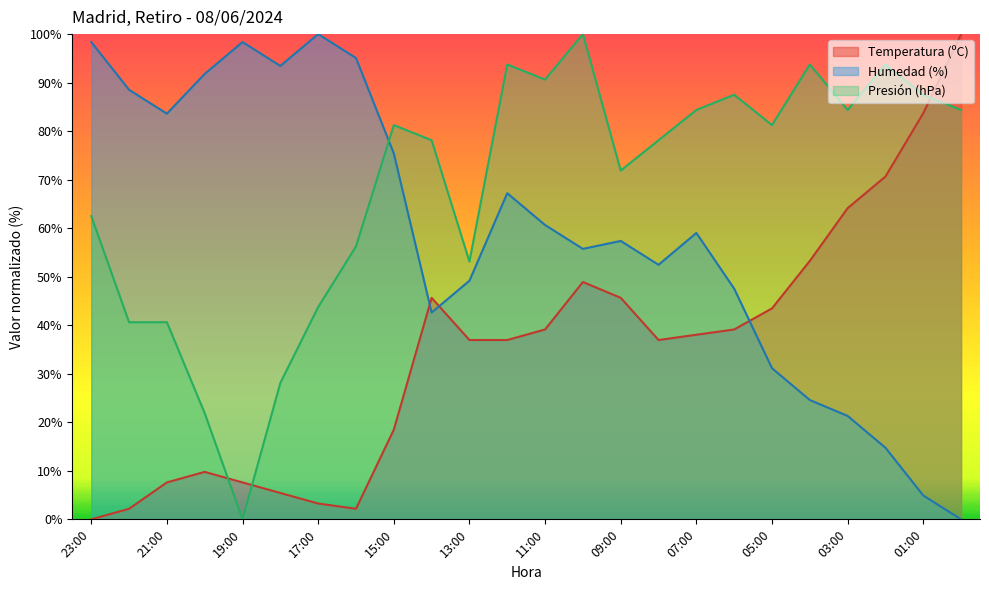

What is the difference between the second highest and second lowest values in the Temperatura (ºC) series?

81.5